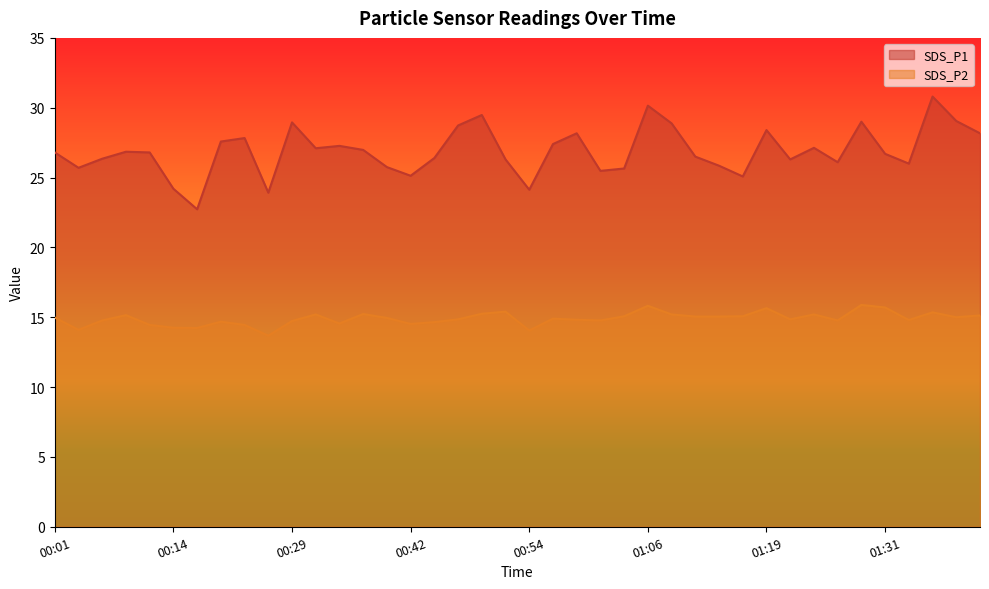

What is the maximum value for SDS_P2?

15.9